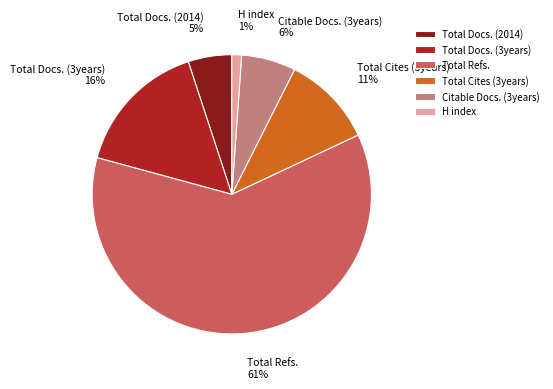

True or false: Citable Docs. (3years) accounts for 1% of the total.

False